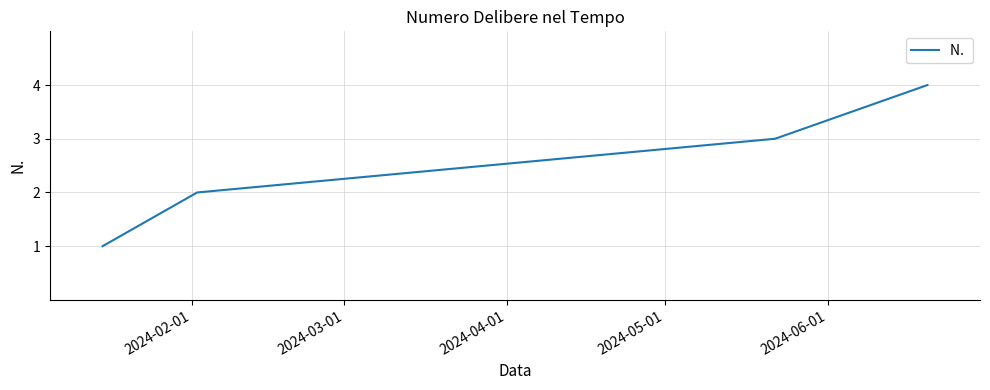

What is the sum of all values?

10